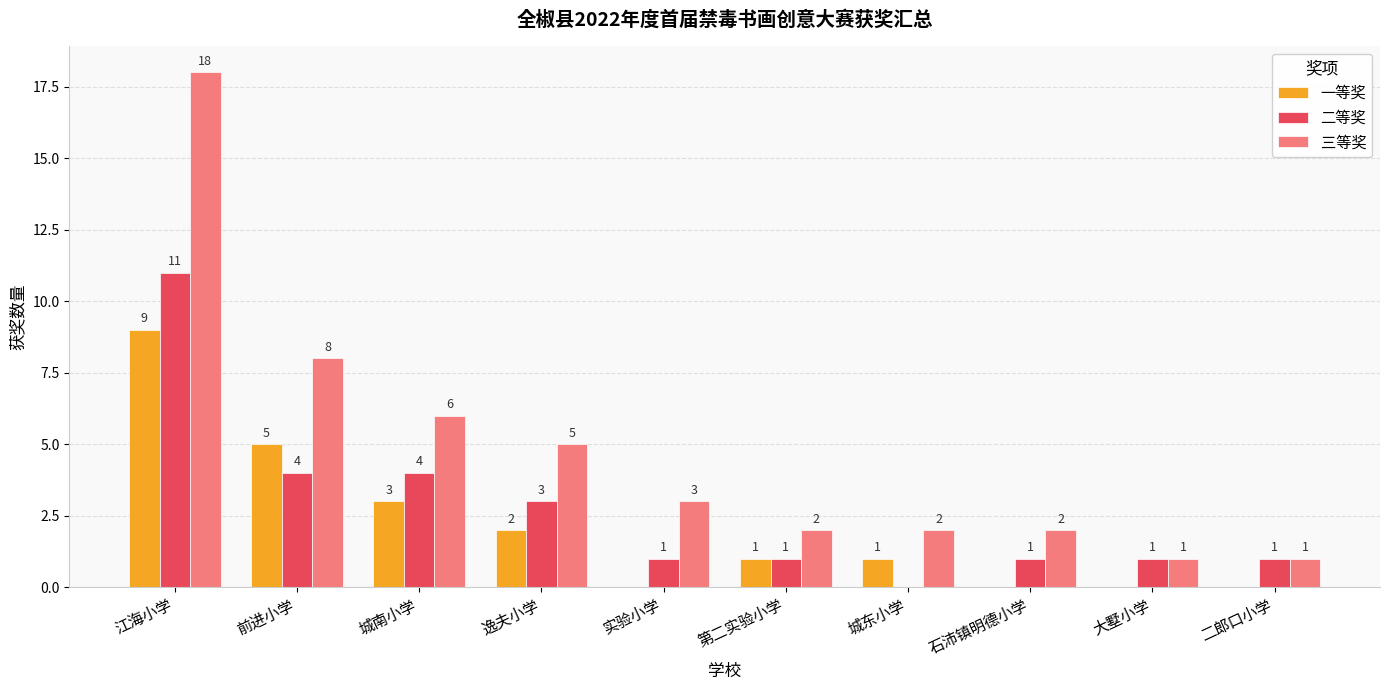

Which label corresponds to the largest value in the chart?

江海小学